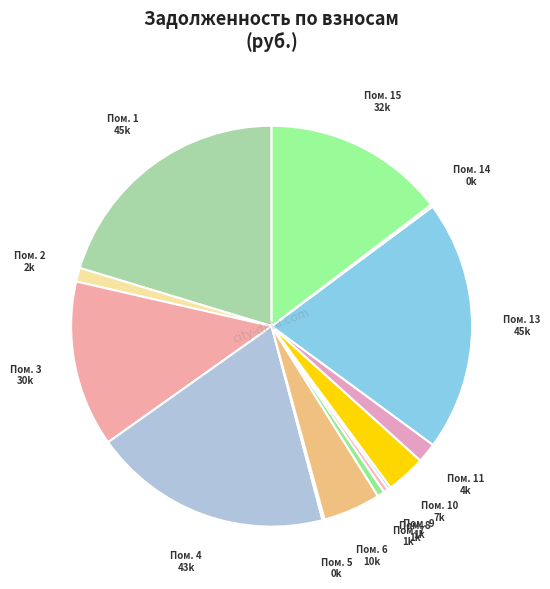

Is the sum of Пом. 6 and Пом. 3 greater than half?

No